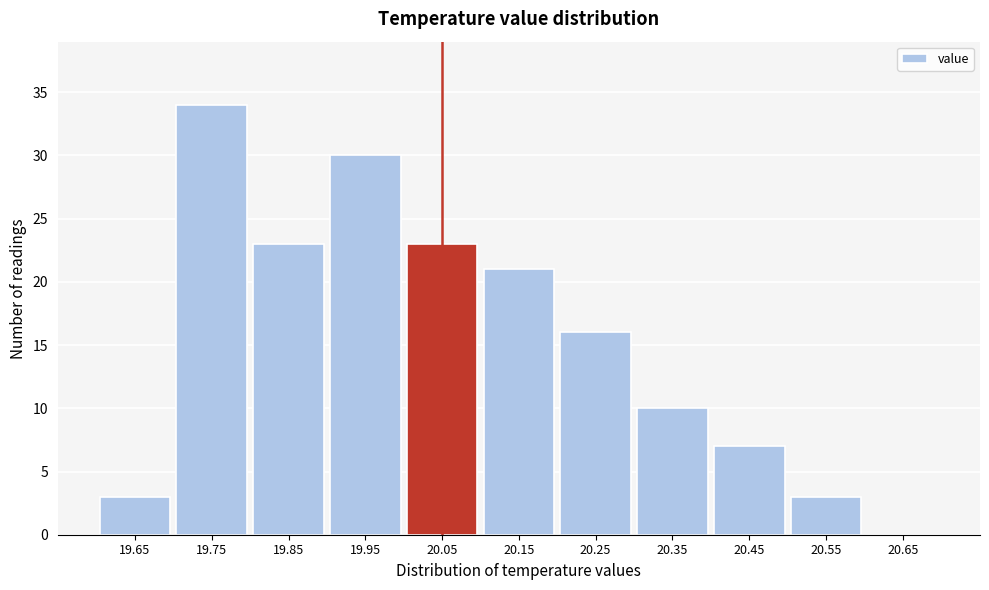

Reading left to right, extract all data points from this chart.

19.65=3	19.75=34	19.85=23	19.95=30	20.05=23	20.15=21	20.25=16	20.35=10	20.45=7	20.55=3	20.65=0